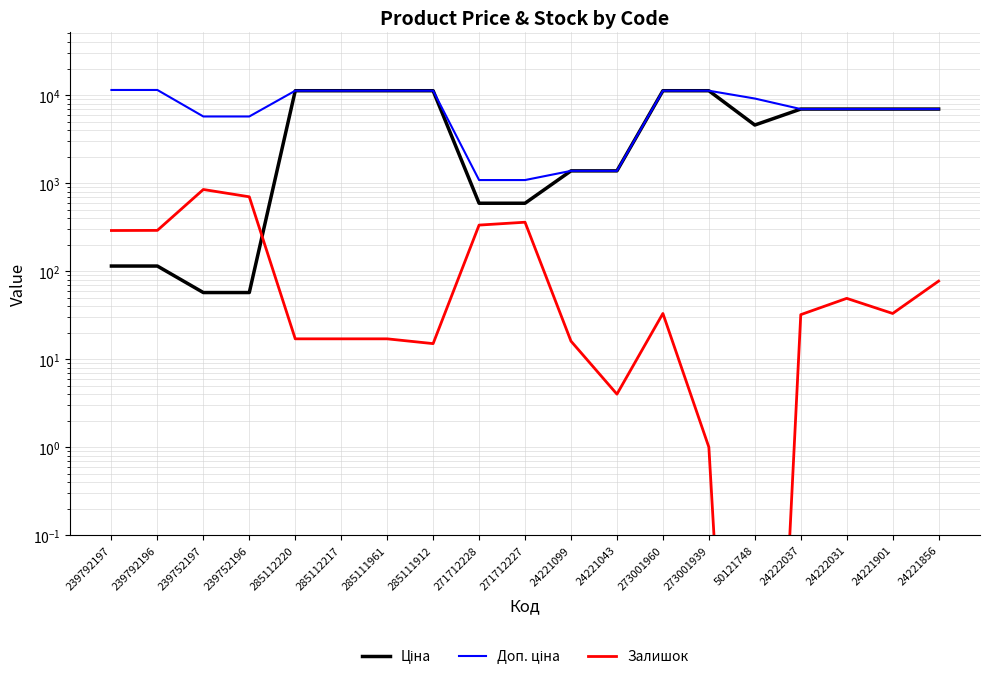

How many lines are shown in the chart?

3